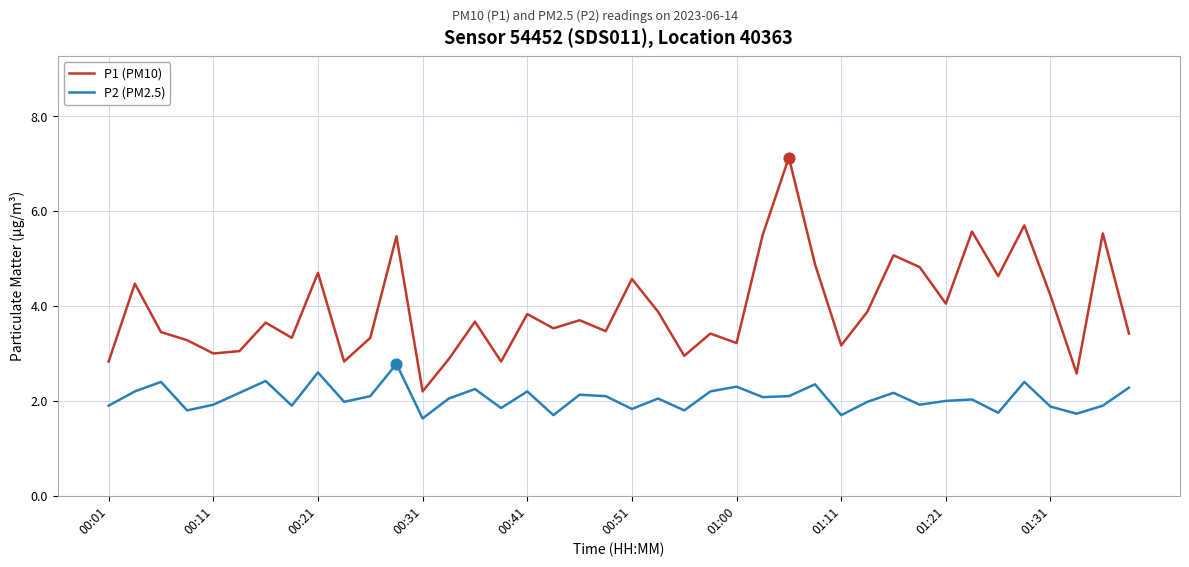

Which series has the largest total across all categories?

P1 (PM10)